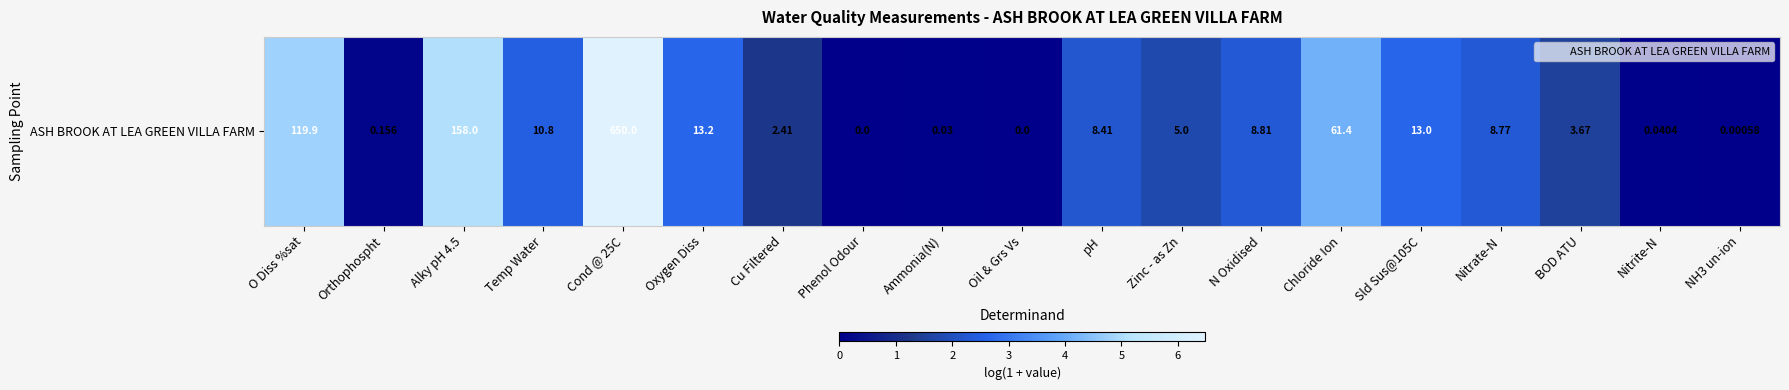

What is the greatest value displayed?

6.5